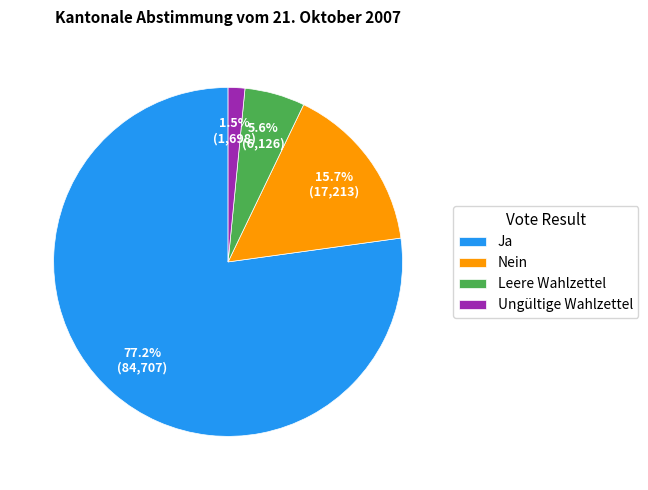

Which category has the biggest portion of the pie?

Ja